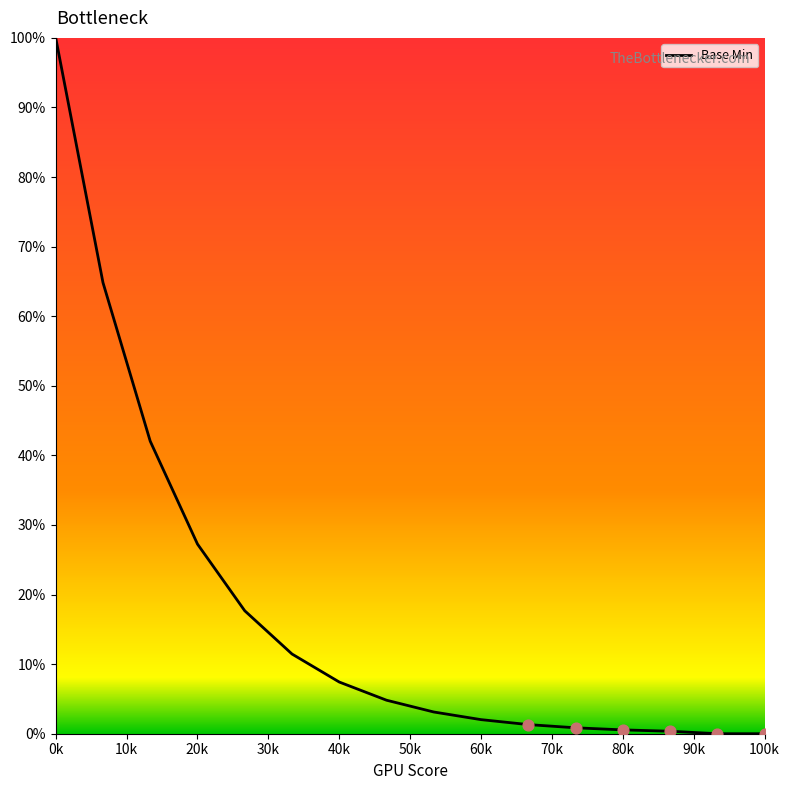

What is the difference between the maximum and minimum values?

100.0